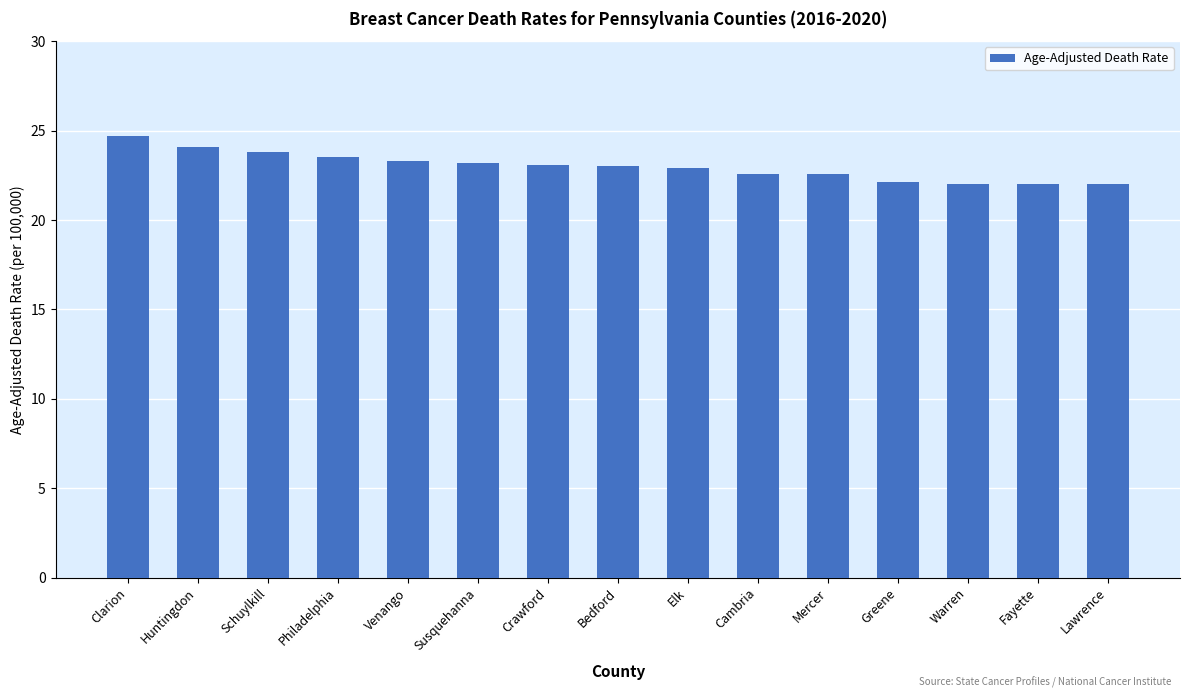

Where does the data first go above 23?

Clarion